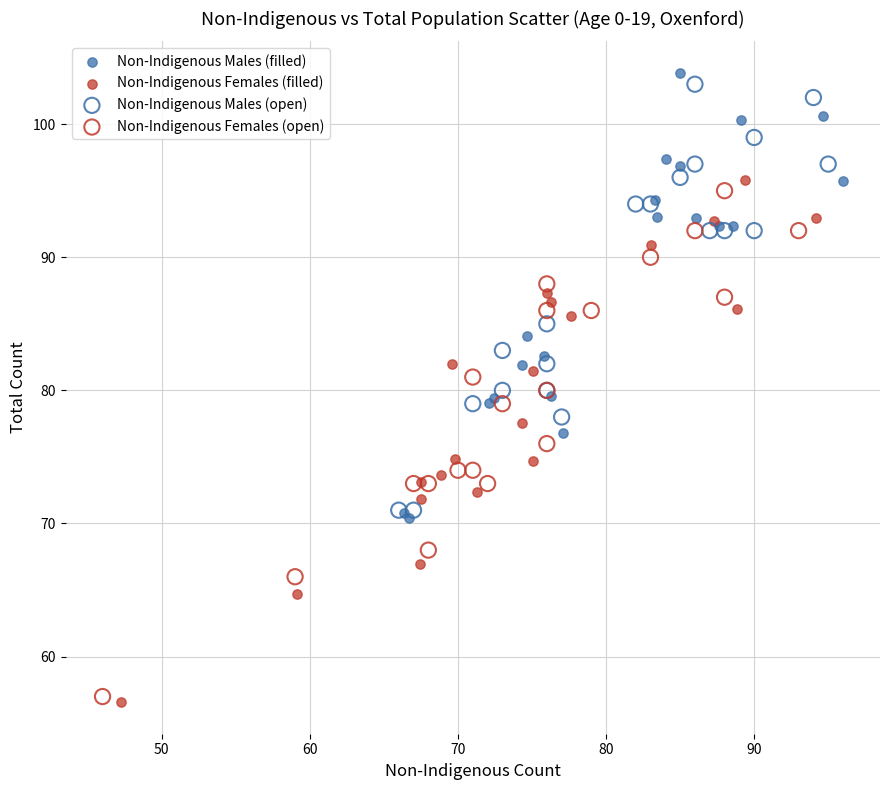

Which series has the largest Y range (max minus min)?

Non-Indigenous Females (filled)